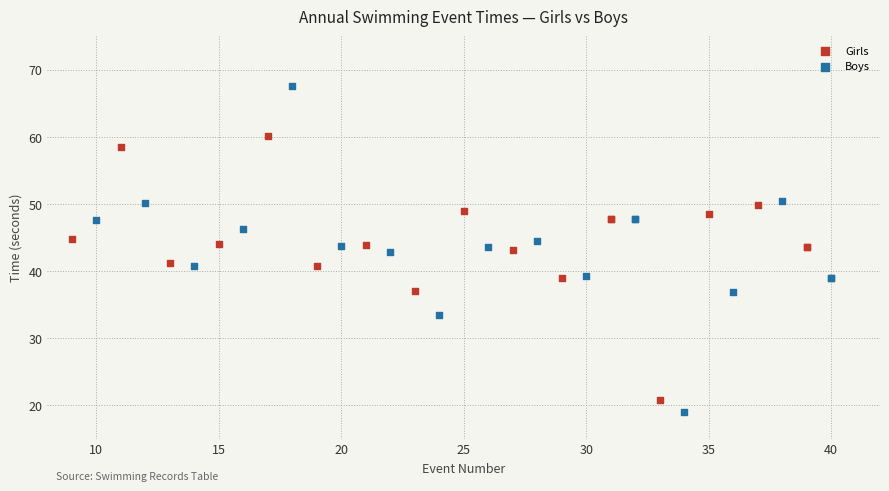

Which series contains the highest Y value?

Boys